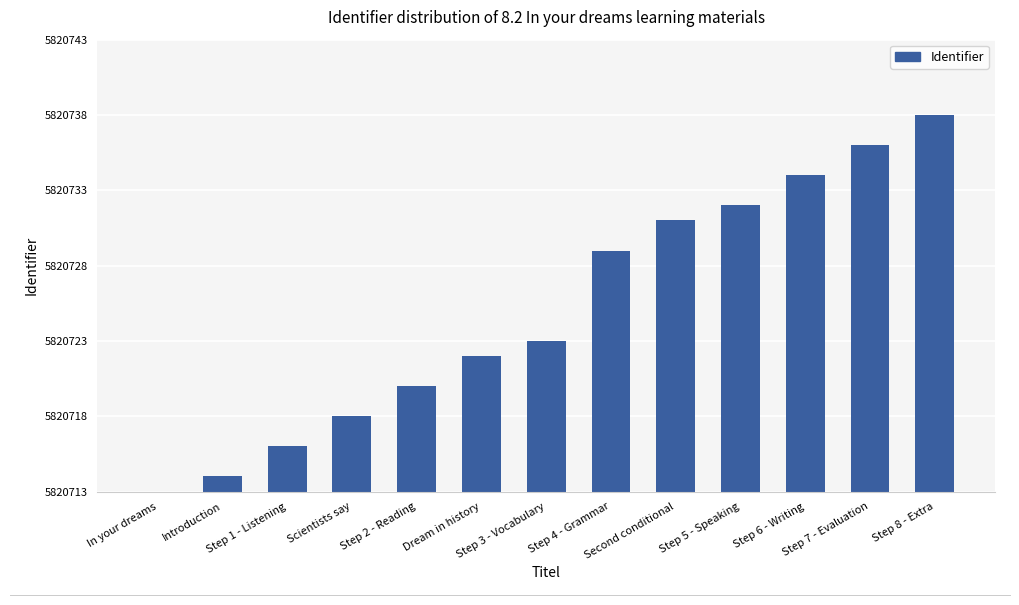

What is the label of the 6th bar from the right?

Step 4 - Grammar